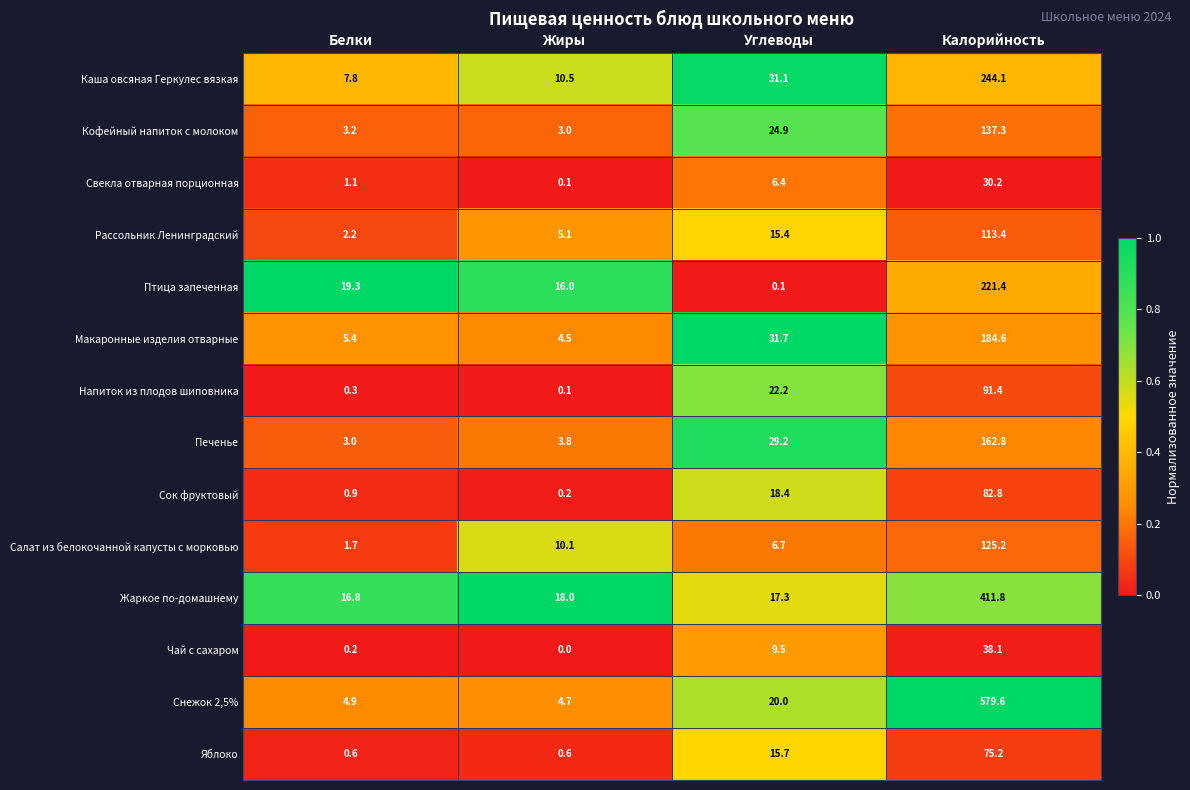

True or false: Птица запеченная has a value of 16.0 at Жиры.

True